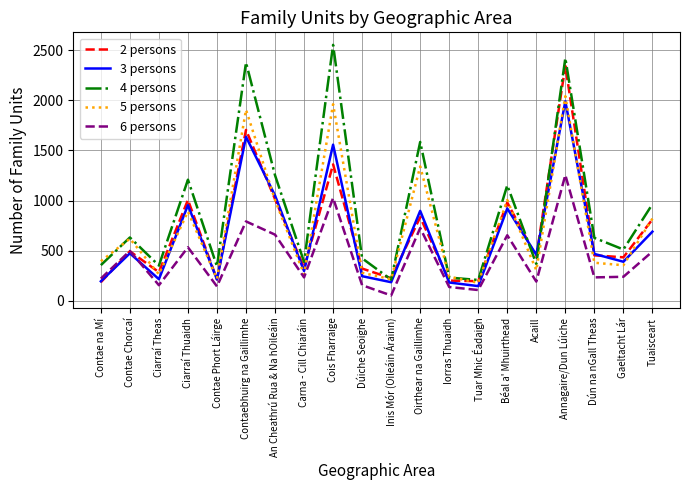

At how many categories does at least one series exceed 1390?

4